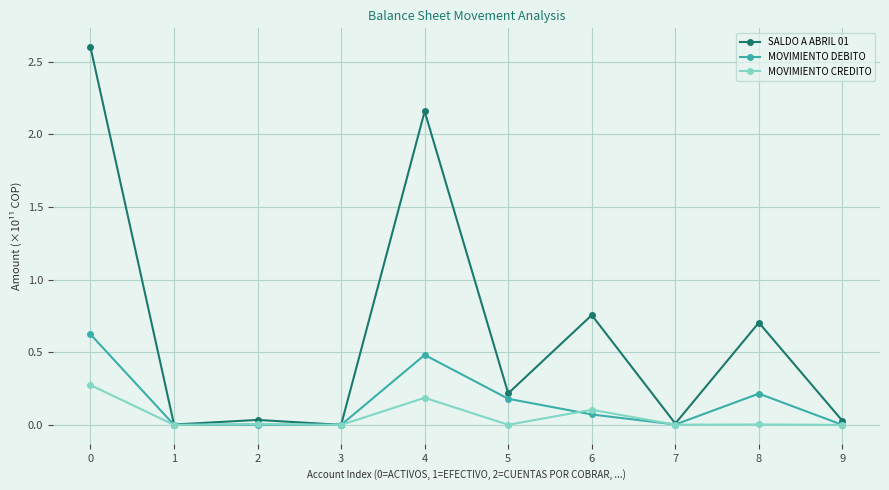

What is the highest value of the MOVIMIENTO DEBITO series?

0.6